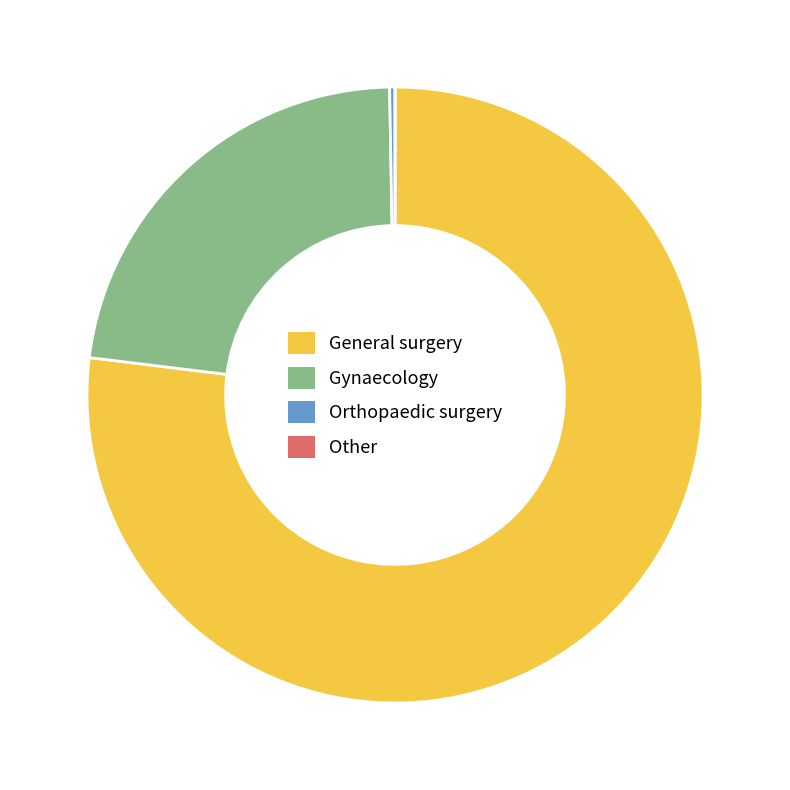

Is there a majority slice in this chart?

Yes